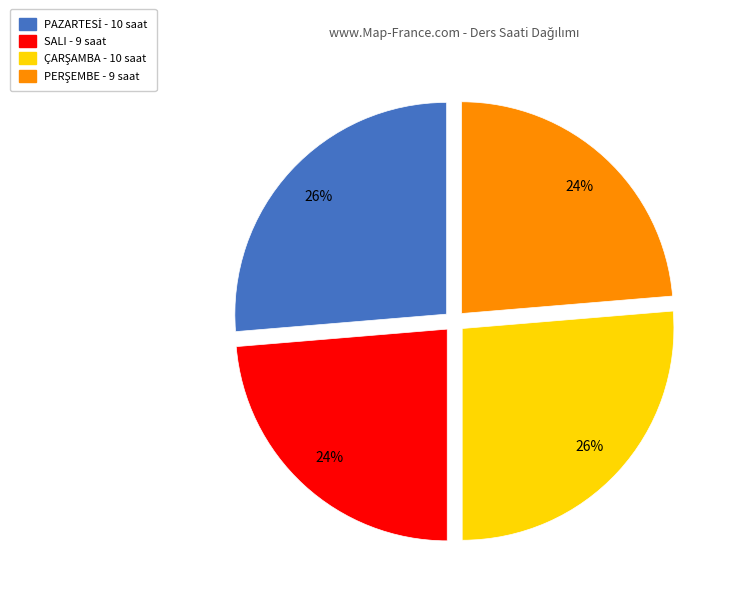

Does any single category account for the majority?

No